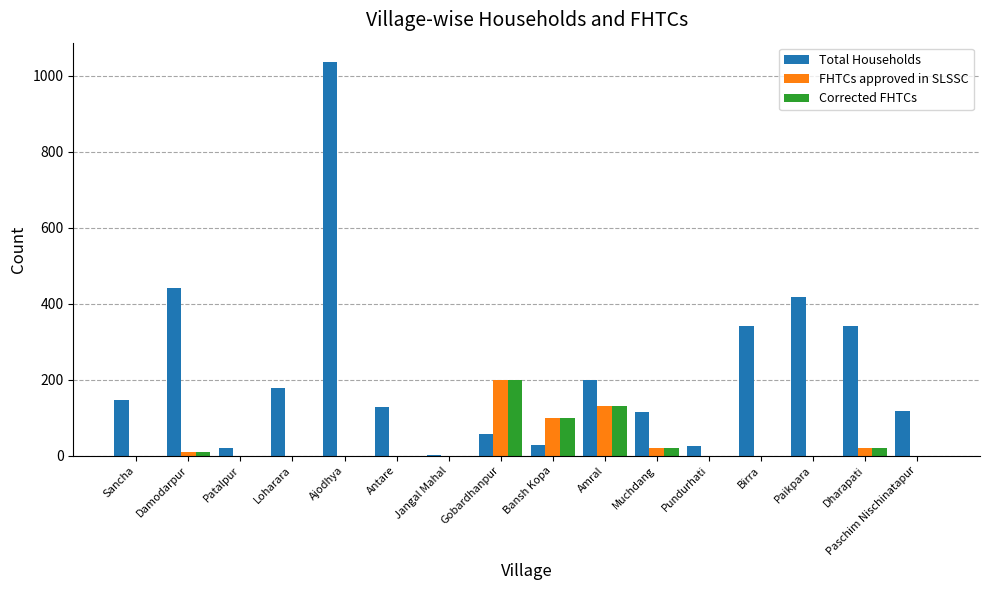

Which series changed the most between Patalpur and Birra?

Total Households